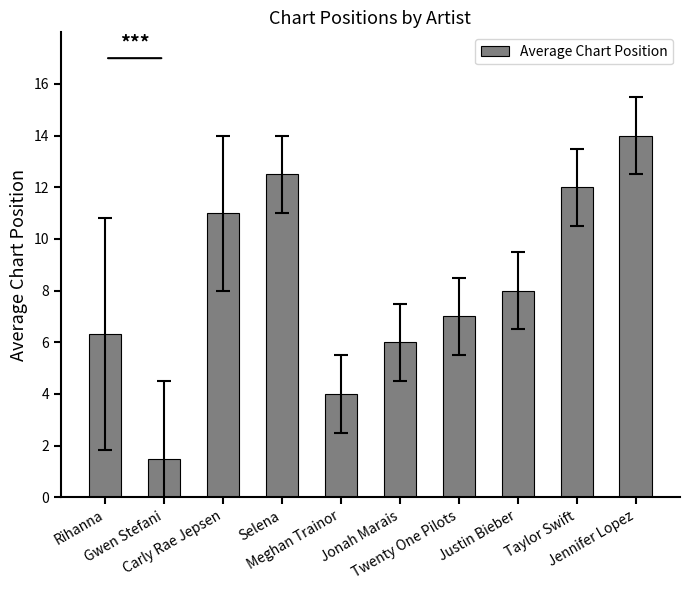

Which category has the lowest value across all series?

Gwen Stefani